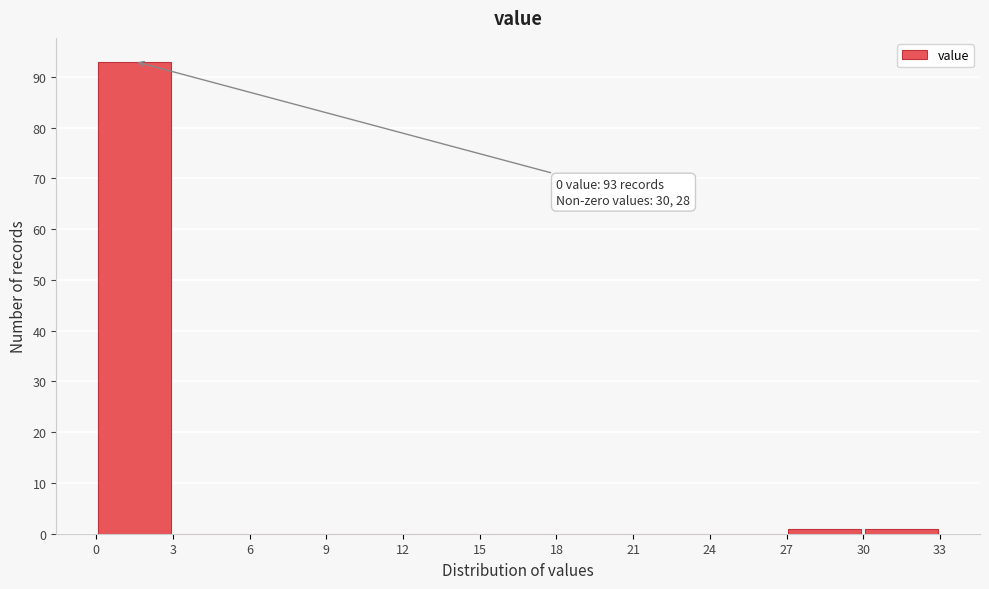

Which range on the x-axis has the tallest bar?

0 to 3